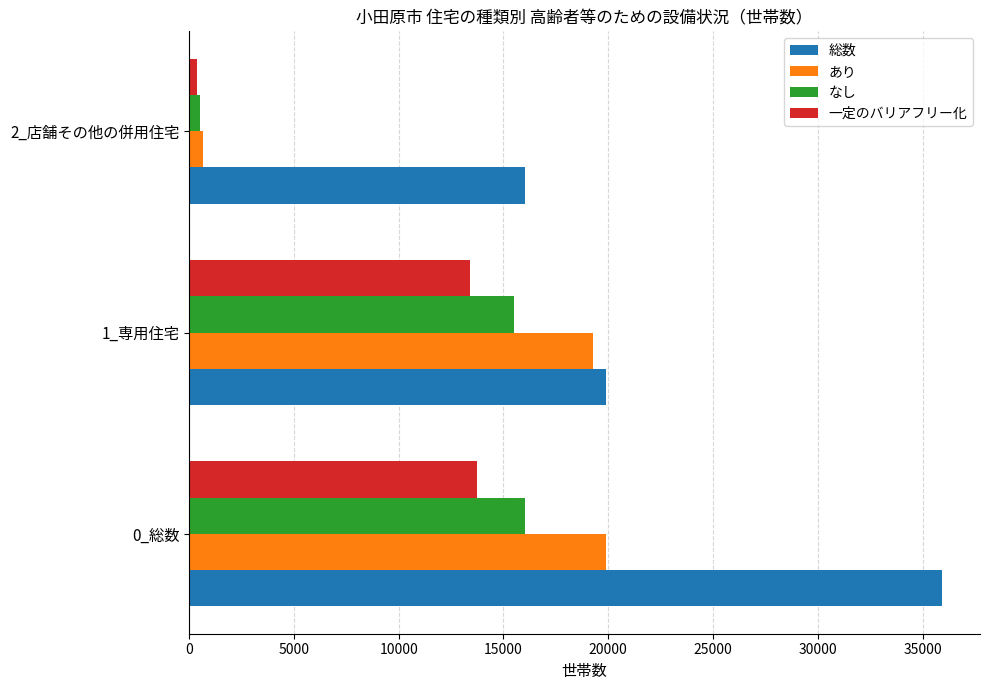

True or false: 総数 has a value of 35940 at 0_総数.

True